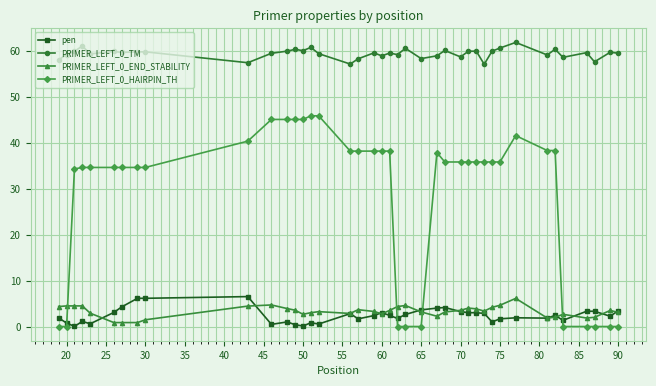

What is the value of the PRIMER_LEFT_0_END_STABILITY point at the 39th from the left?

3.5